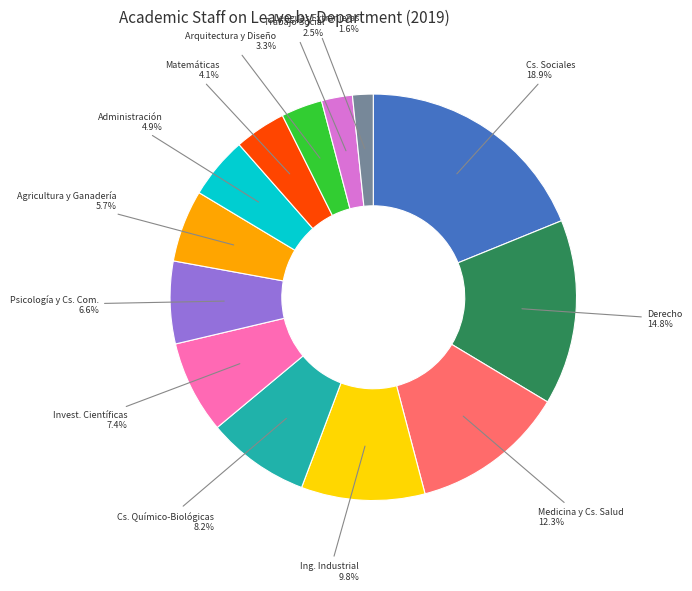

What is the smallest slice in the pie chart?

Lenguas Extranjeras